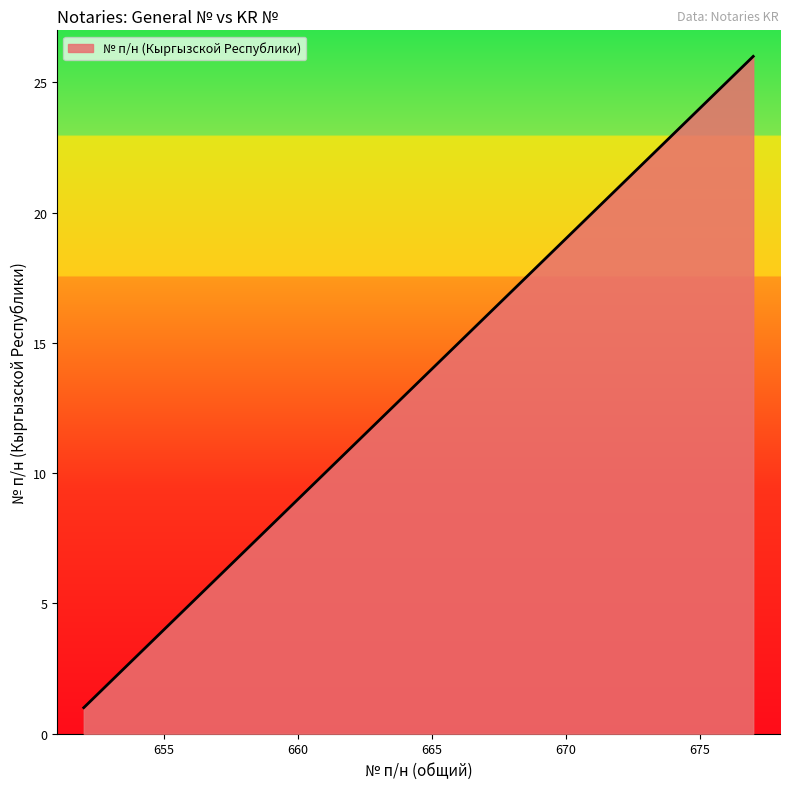

What is the difference between the maximum and minimum values?

25